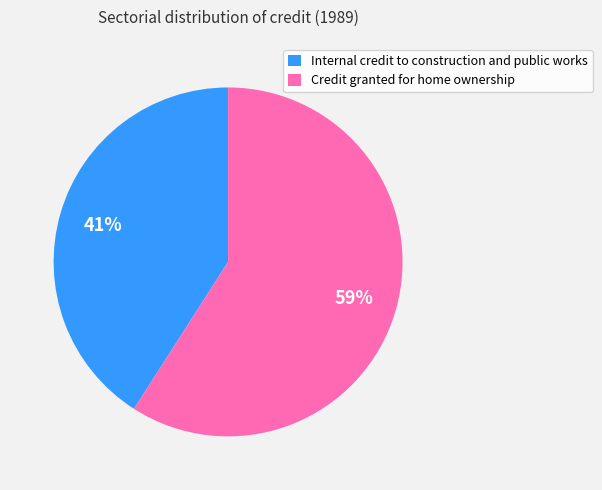

Combined, do Internal credit to construction and public works and Credit granted for home ownership account for over 50%?

Yes